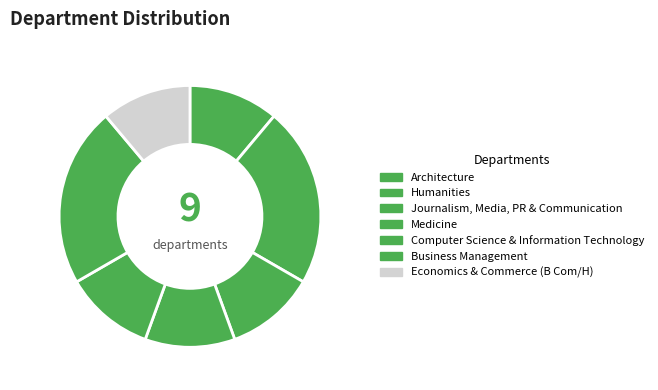

How many segments does this pie chart have?

7